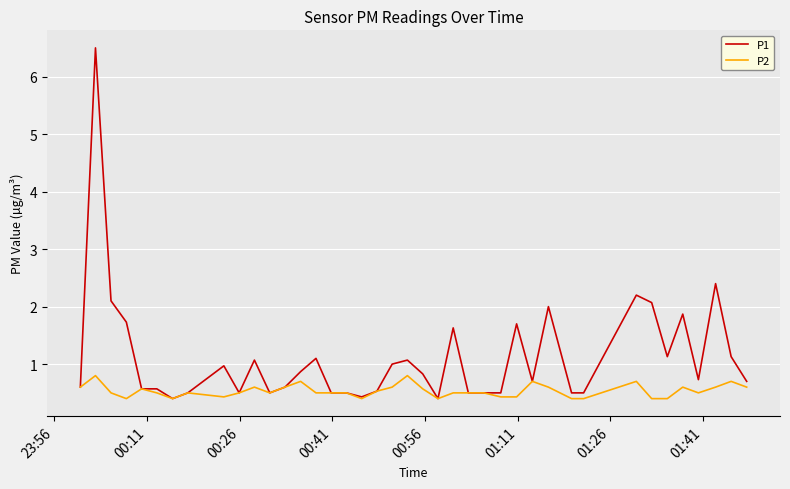

Is this an area chart (filled region under the line)?

No